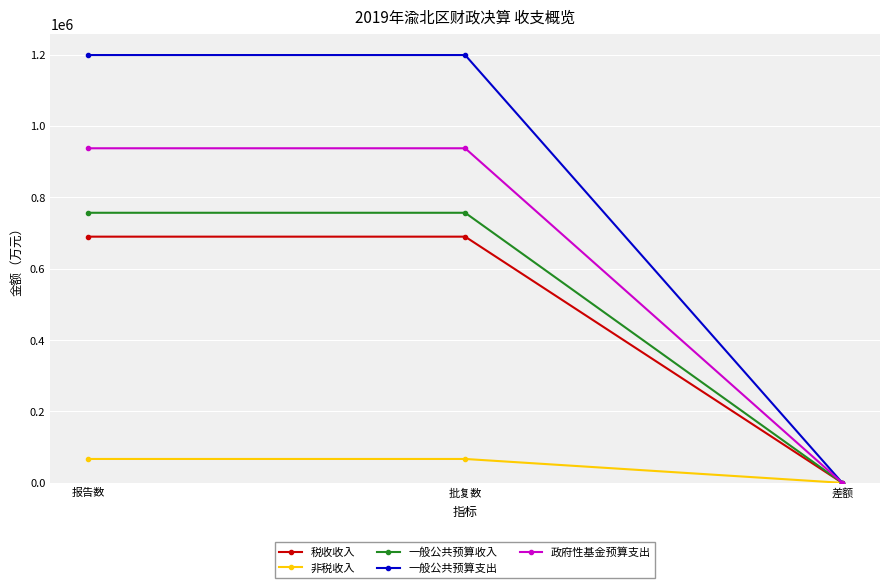

Reading left to right, what are all the values shown in this chart?

税收收入: 报告数=689815	批复数=689815	差额=0
非税收入: 报告数=66928	批复数=66928	差额=0
一般公共预算收入: 报告数=756743	批复数=756743	差额=0
一般公共预算支出: 报告数=1198721	批复数=1198721	差额=0
政府性基金预算支出: 报告数=937475	批复数=937475	差额=0